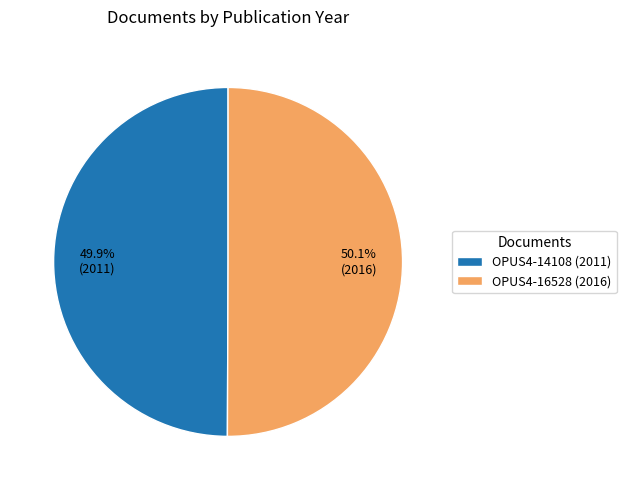

Is it true that OPUS4-16528 (2016) is 38% of the pie?

False